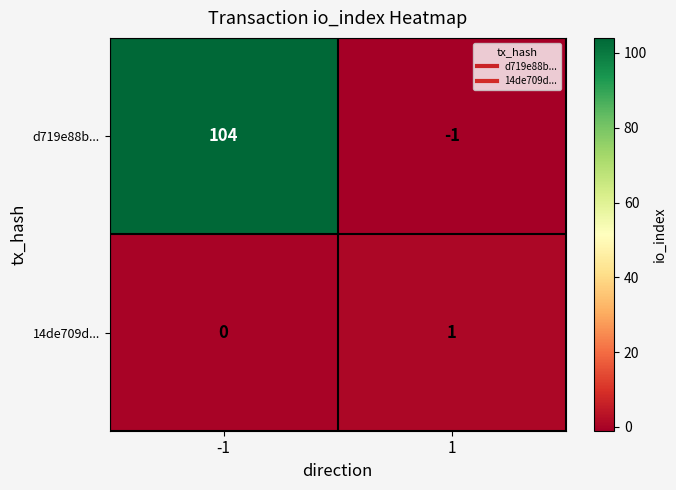

List the series in order of their peak value, highest first.

d719e88b..., 14de709d...